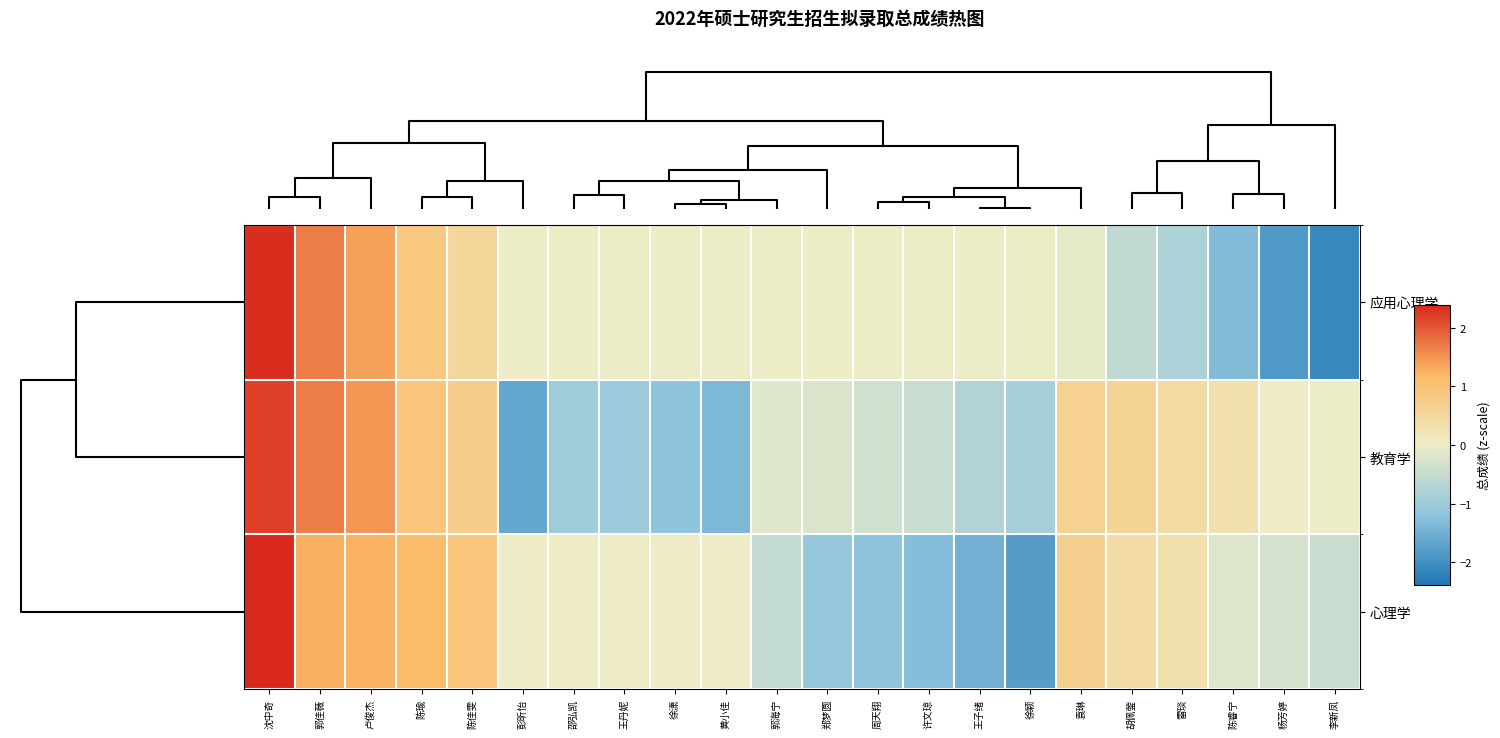

Reading left to right, extract all data points from this chart.

应用心理学: 沈中奇=2.3	郭佳薇=1.7	卢俊杰=1.4	陈瑜=0.9	陈佳雯=0.5	彭昕怡=-0.0	邵弘凯=-0.0	王丹妮=-0.0	徐潇=-0.0	黄小佳=-0.0	郭海宁=-0.0	郑梦圆=-0.0	周天翔=-0.0	许文琼=-0.0	王子绪=-0.0	徐颖=-0.0	袁琳=-0.1	胡佩蓥=-0.6	雷琰=-0.8	陈睿宁=-1.3	杨芳婷=-1.9	李新凤=-2.1
教育学: 沈中奇=2.2	郭佳薇=1.7	卢俊杰=1.5	陈瑜=0.9	陈佳雯=0.8	彭昕怡=-1.6	邵弘凯=-1.0	王丹妮=-1.0	徐潇=-1.2	黄小佳=-1.4	郭海宁=-0.2	郑梦圆=-0.3	周天翔=-0.4	许文琼=-0.4	王子绪=-0.7	徐颖=-0.9	袁琳=0.6	胡佩蓥=0.6	雷琰=0.4	陈睿宁=0.3	杨芳婷=0.0	李新凤=-0.0
心理学: 沈中奇=2.4	郭佳薇=1.3	卢俊杰=1.3	陈瑜=1.1	陈佳雯=0.9	彭昕怡=0.0	邵弘凯=0.0	王丹妮=0.0	徐潇=0.0	黄小佳=0.0	郭海宁=-0.5	郑梦圆=-1.1	周天翔=-1.2	许文琼=-1.3	王子绪=-1.5	徐颖=-1.8	袁琳=0.7	胡佩蓥=0.4	雷琰=0.3	陈睿宁=-0.2	杨芳婷=-0.3	李新凤=-0.5